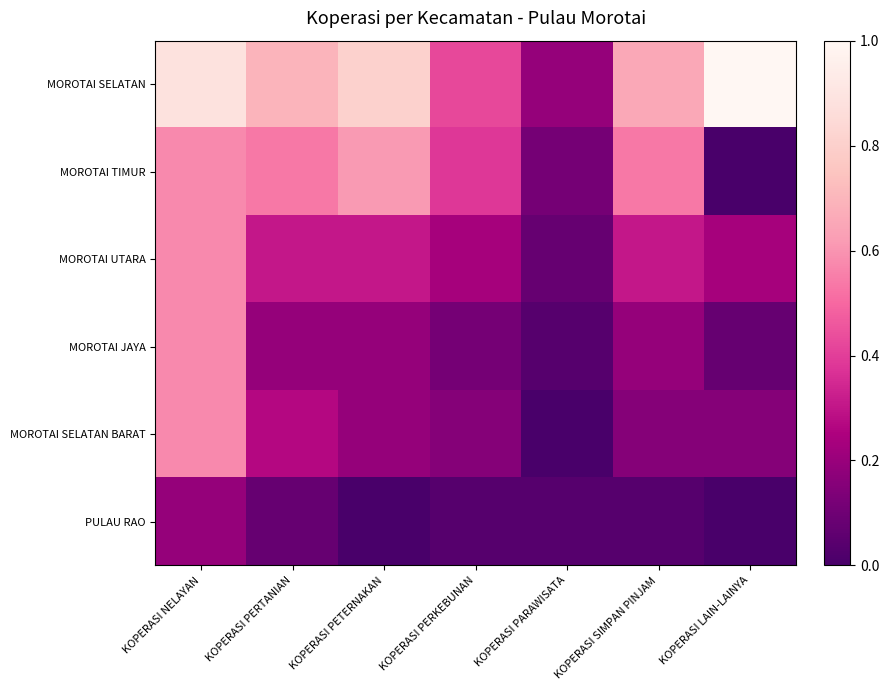

At KOPERASI LAIN-LAINYA, list the series in order from largest to smallest.

MOROTAI SELATAN, MOROTAI UTARA, MOROTAI SELATAN BARAT, MOROTAI JAYA, MOROTAI TIMUR, PULAU RAO